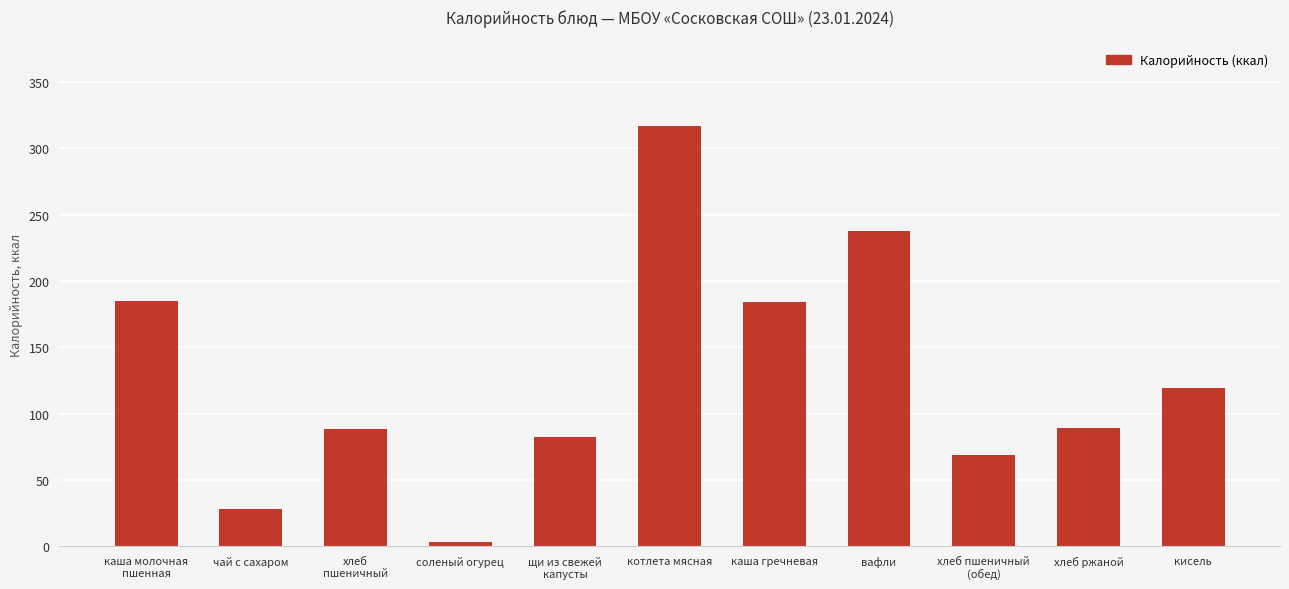

How many data points are less than 89?

5